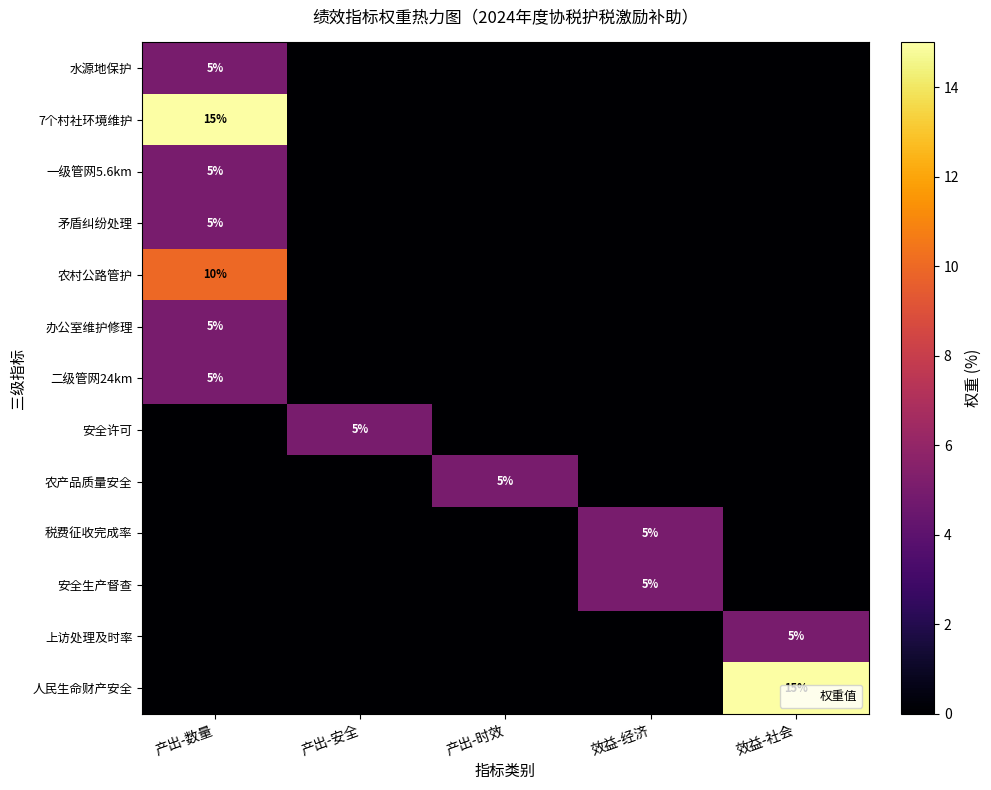

Is the value of 农村公路管护 at 效益-社会 greater than the value of 一级管网5.6km at 产出-安全?

No